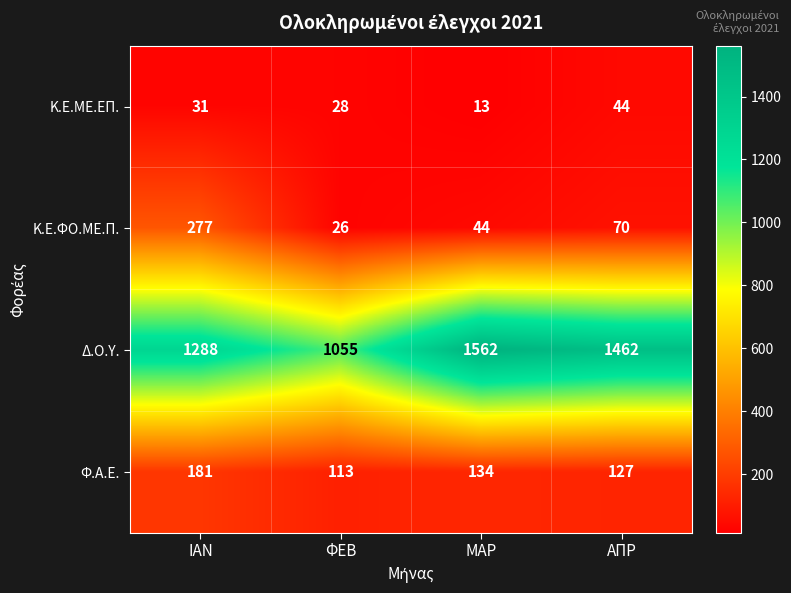

What value does the Δ.Ο.Υ. series have at ΑΠΡ, to the nearest 50?

1450